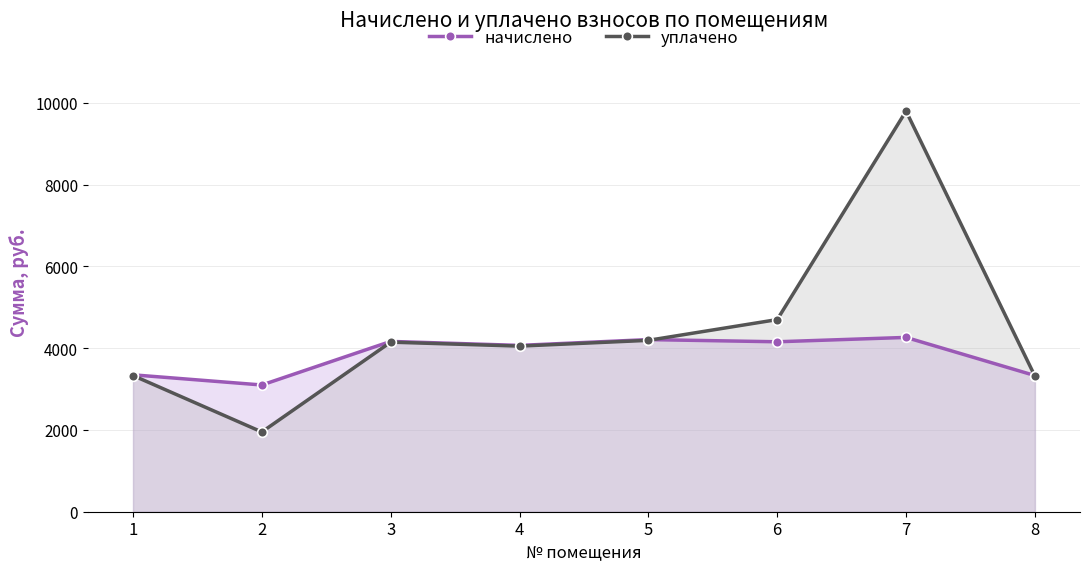

Which series has the widest spread of values?

уплачено